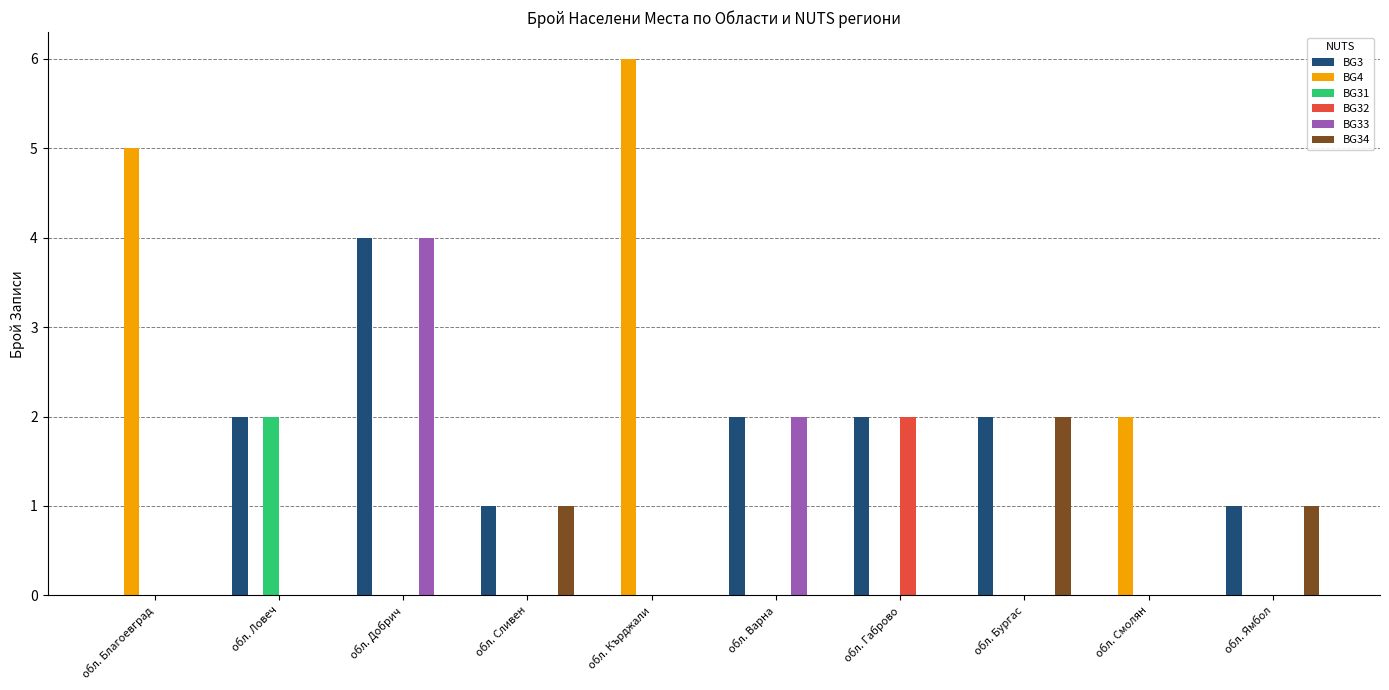

What is the total value across all series at обл. Кърджали?

6